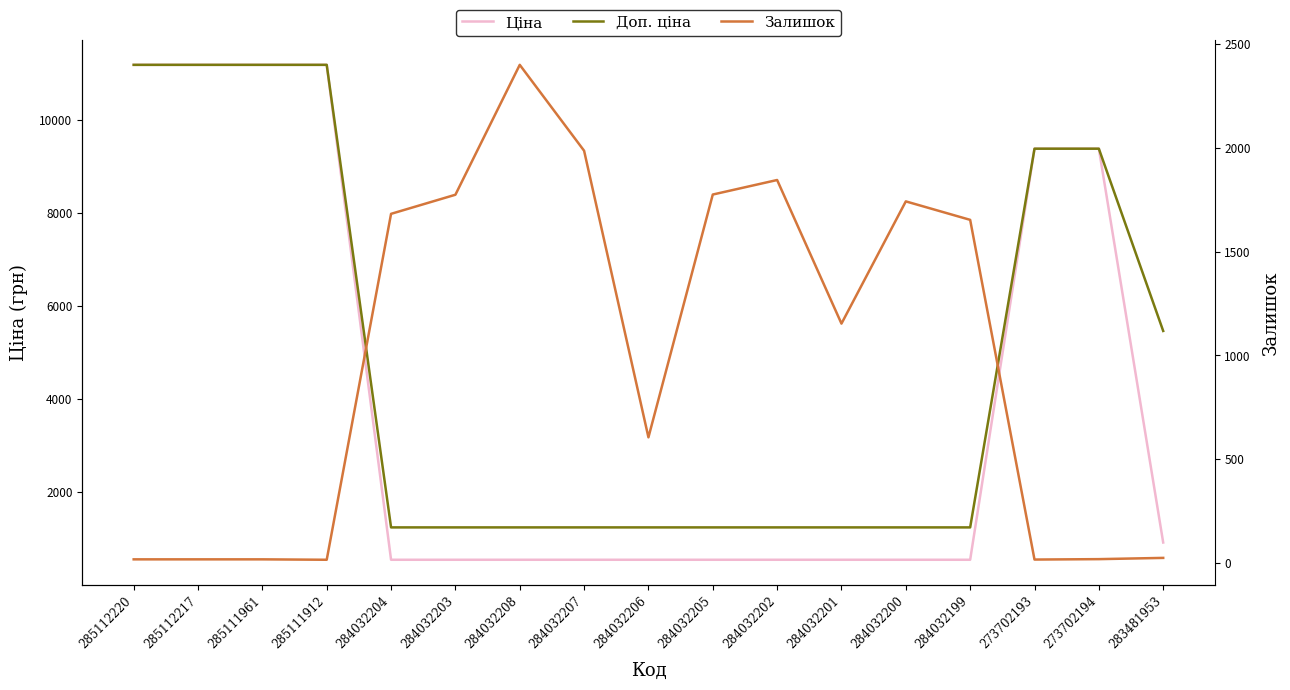

Which category has the lowest value across all series?

285111912